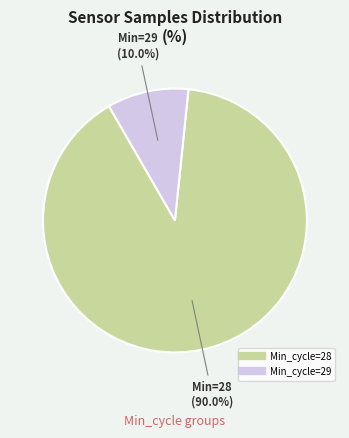

Does any single category account for the majority?

Yes